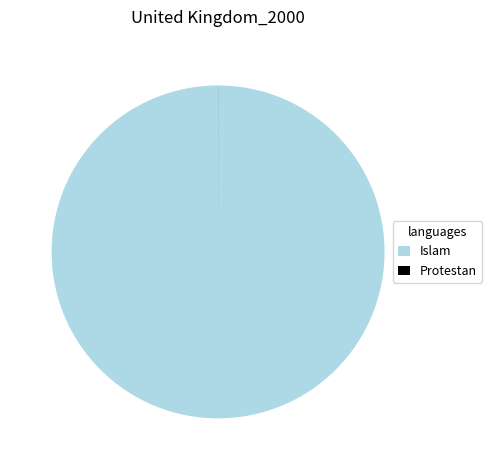

What is the largest slice in the pie chart?

Islam